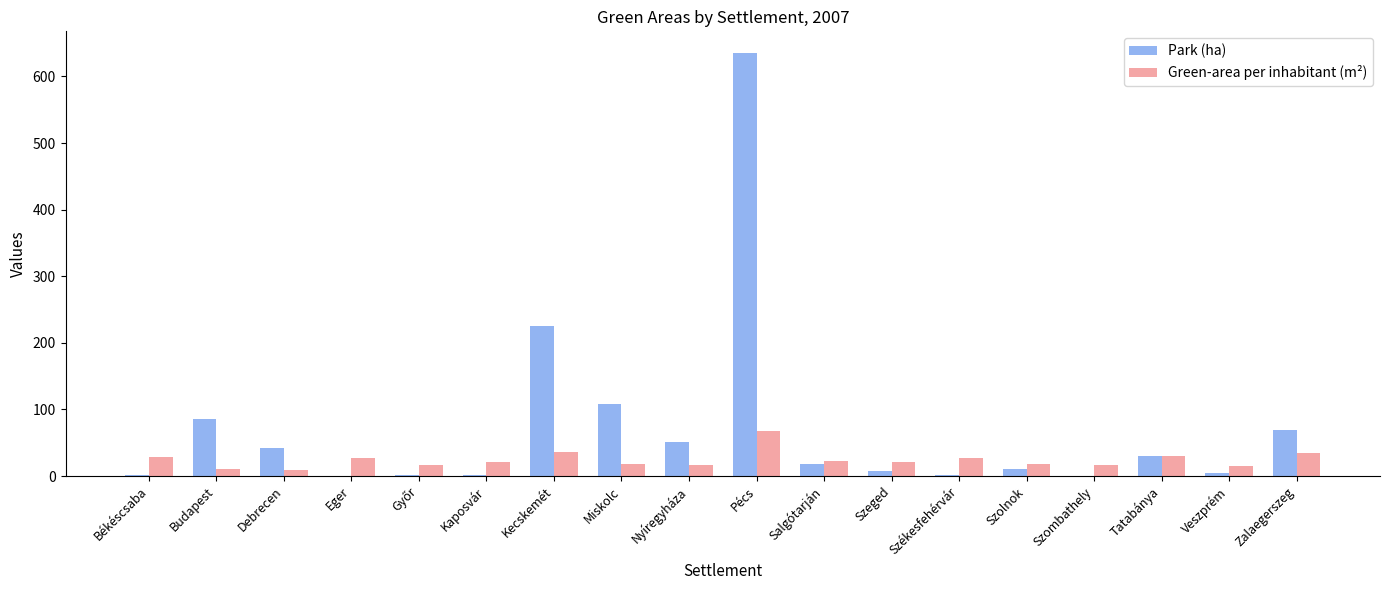

What value does the Green-area per inhabitant (m²) series have at Szombathely?

17.2